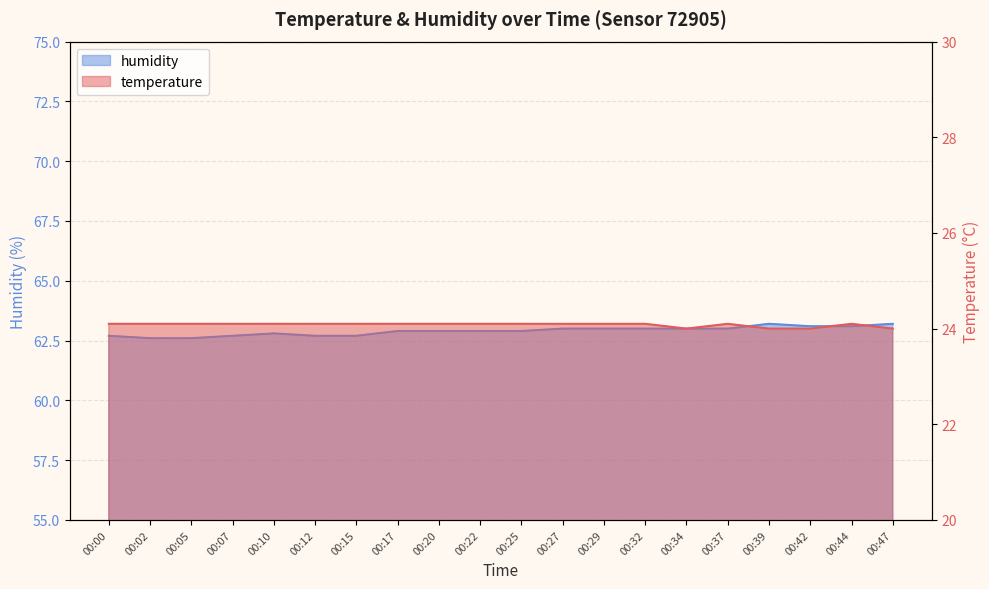

Count the number of data series in this chart.

2